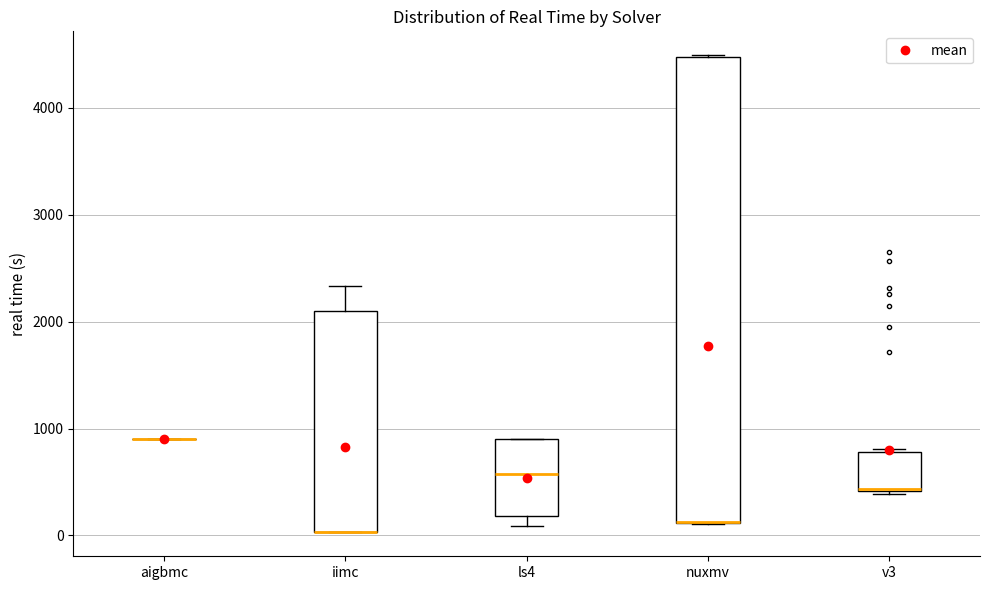

Comparing the boxes themselves (not the whiskers), which one is the tallest?

nuxmv